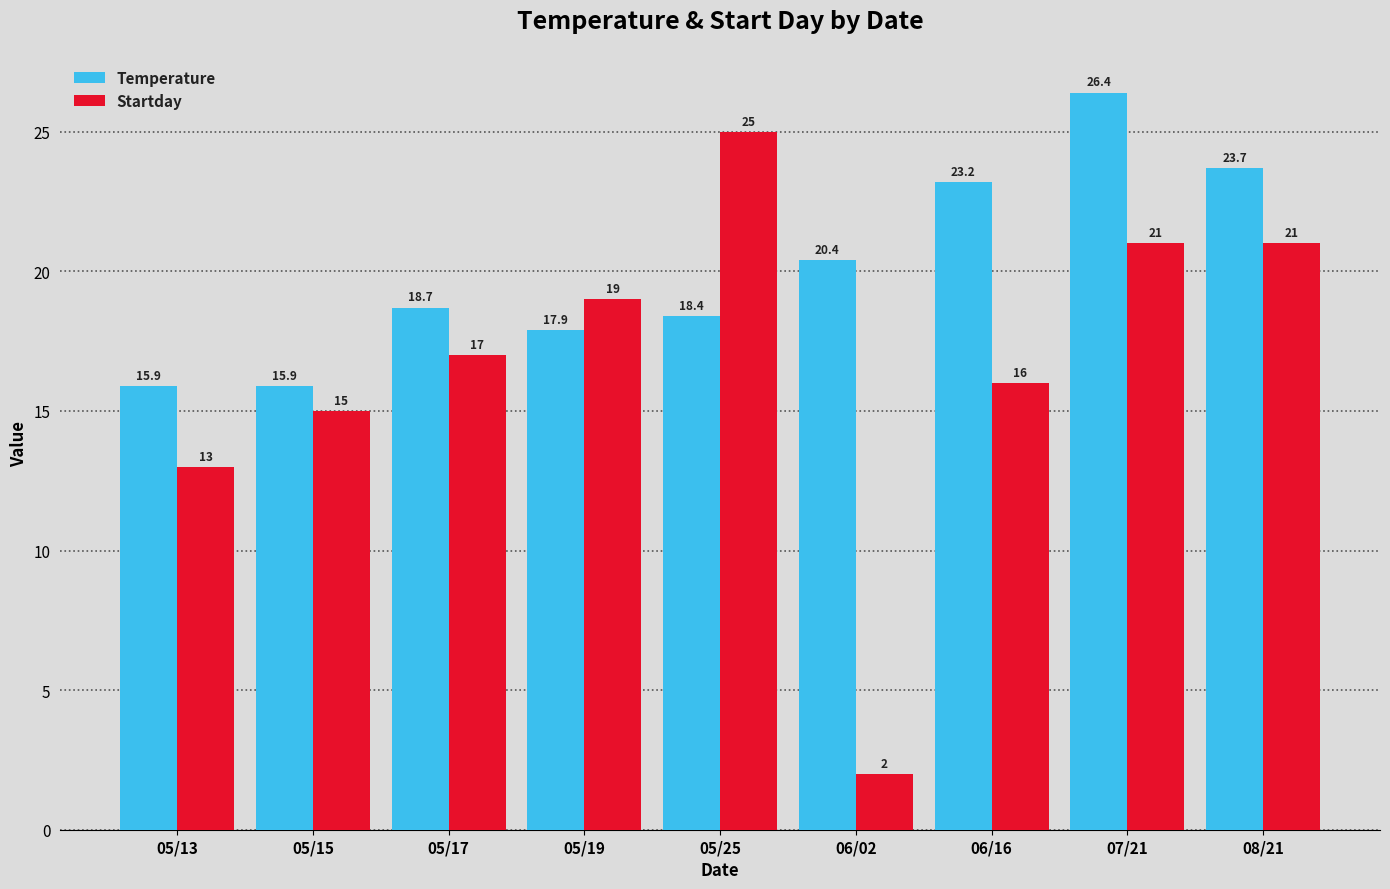

Which category has the highest value in the Startday series?

05/25